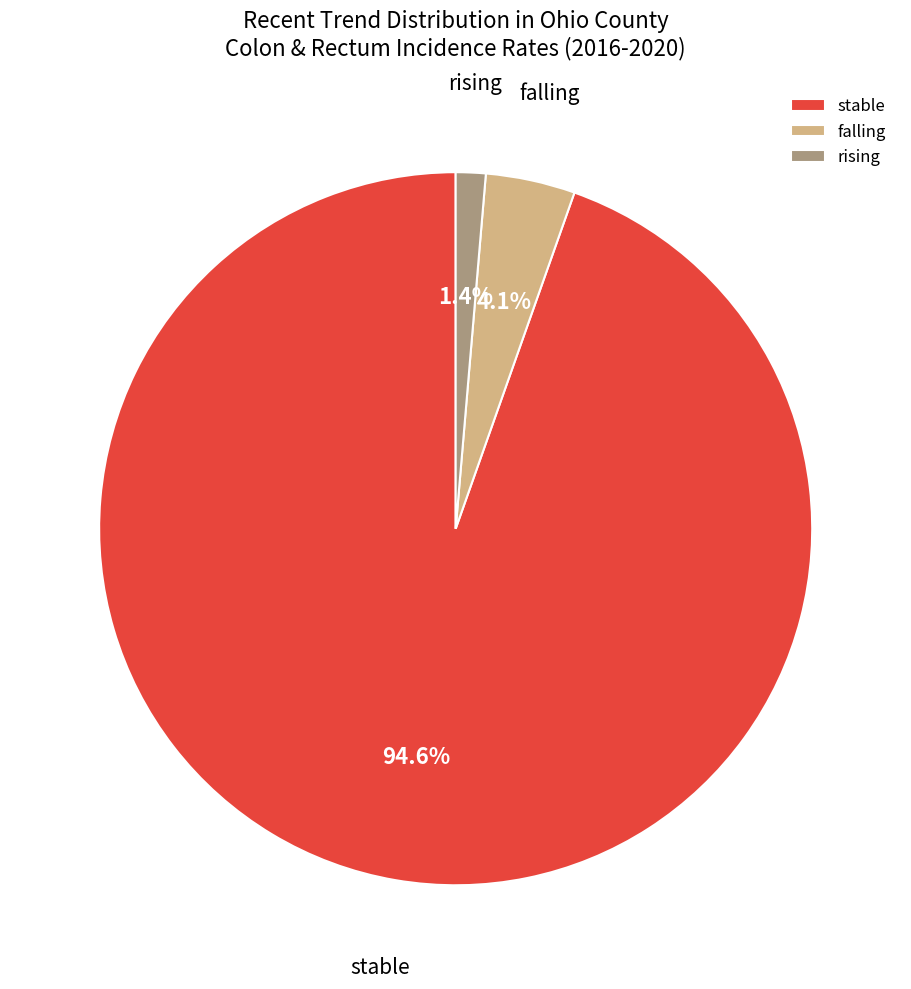

Which has a higher value, falling or rising?

falling